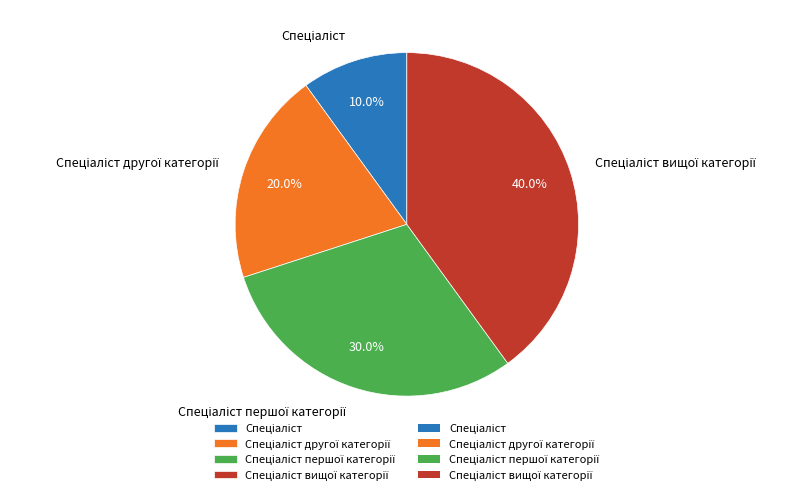

Does any single category account for the majority?

No